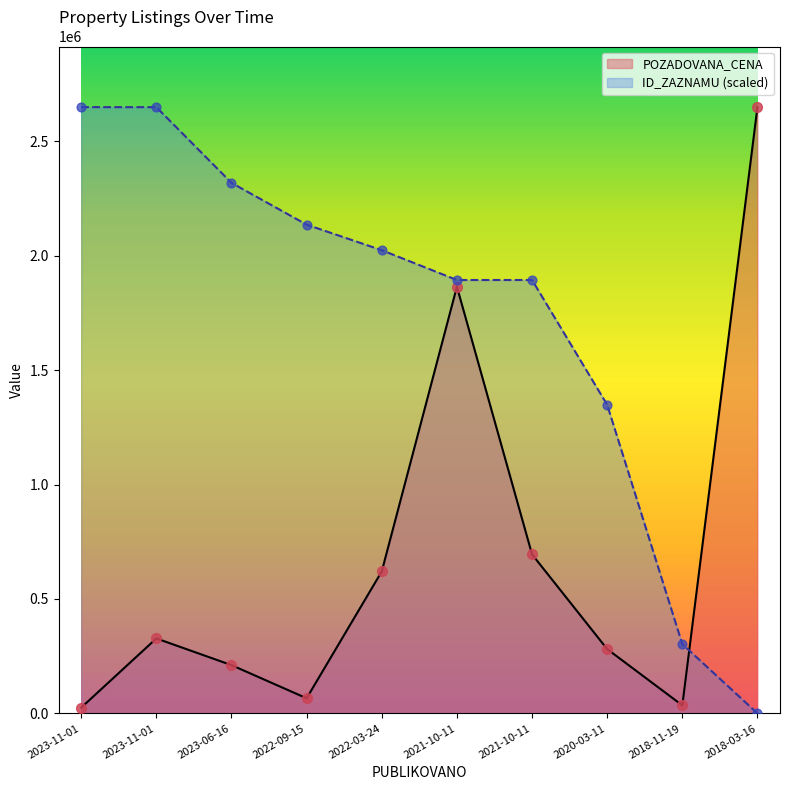

Is the value of POZADOVANA_CENA at 2023-11-01 greater than the value of ID_ZAZNAMU at 2023-11-01?

No